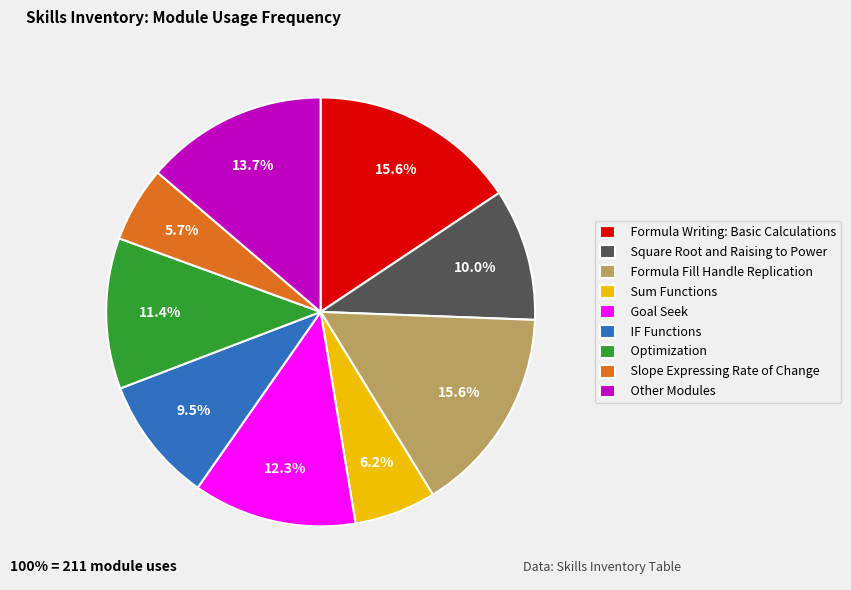

What percentage is NOT represented by IF Functions?

90.5%